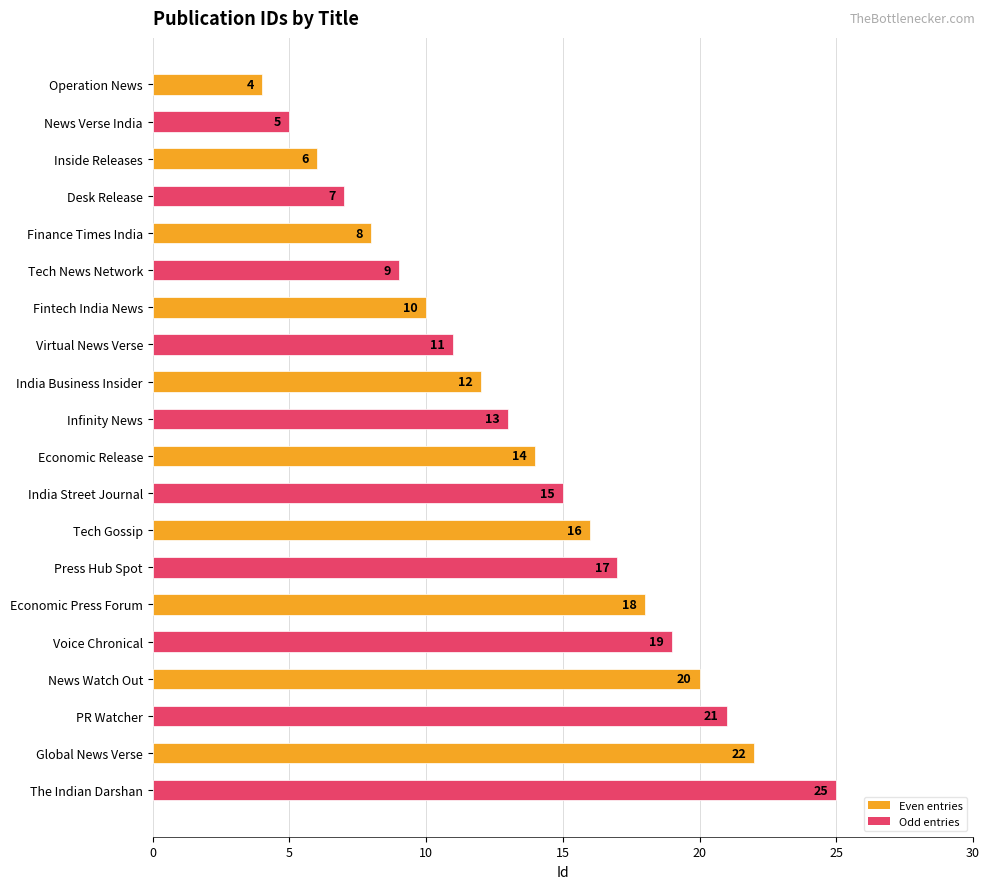

How many categories are shown in the chart?

20